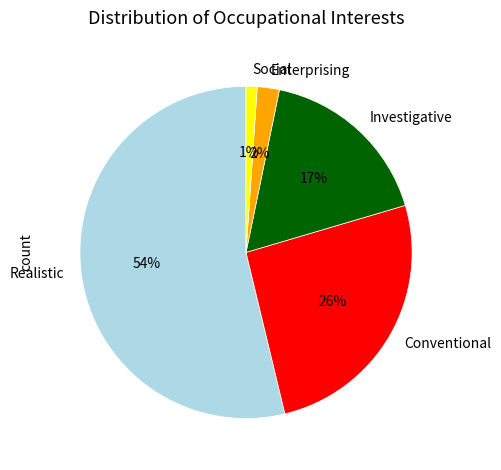

What is the largest slice in the pie chart?

Realistic